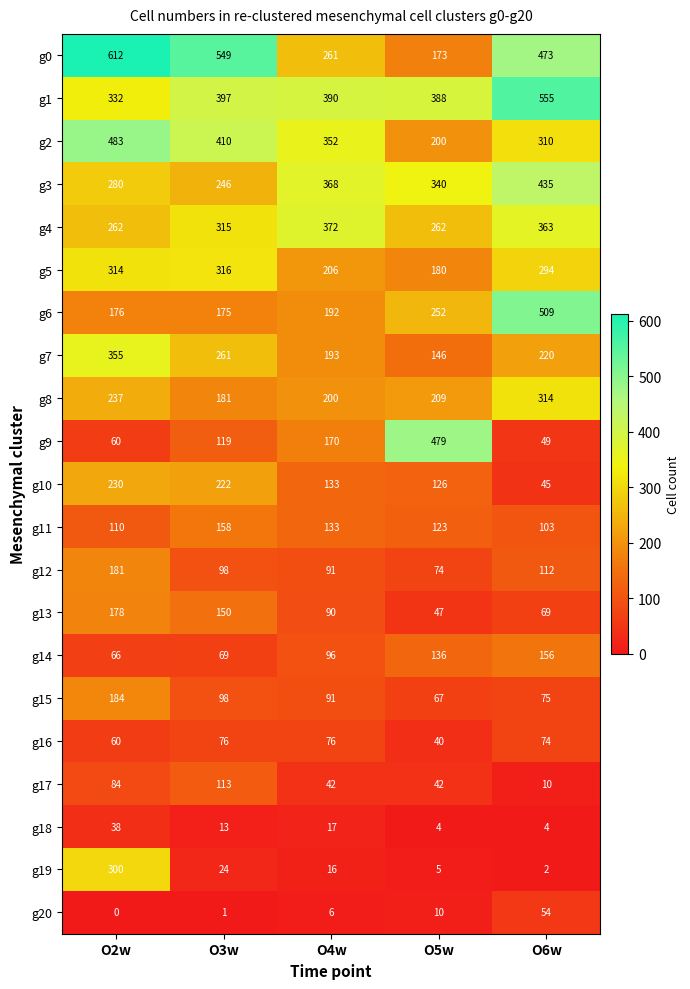

Between O5w and O6w, which series saw the biggest shift?

g9